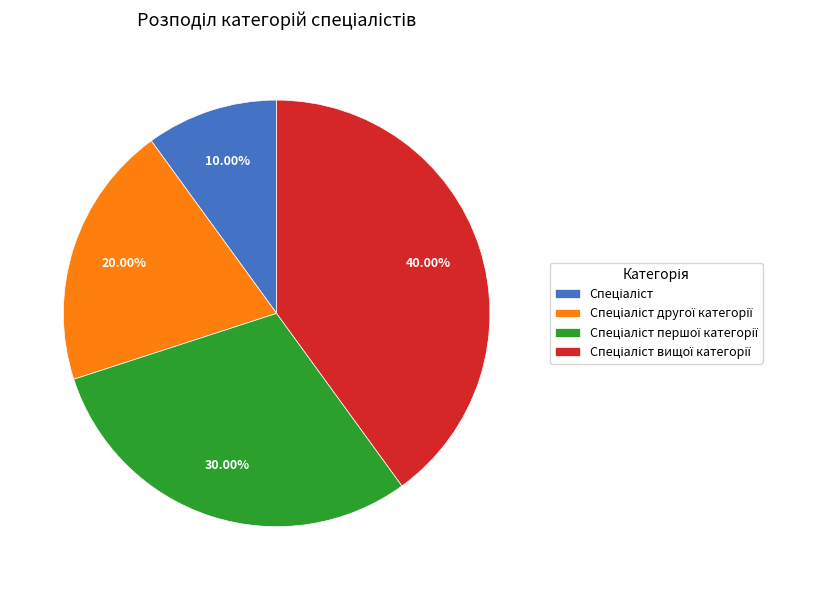

Is there a majority slice in this chart?

No